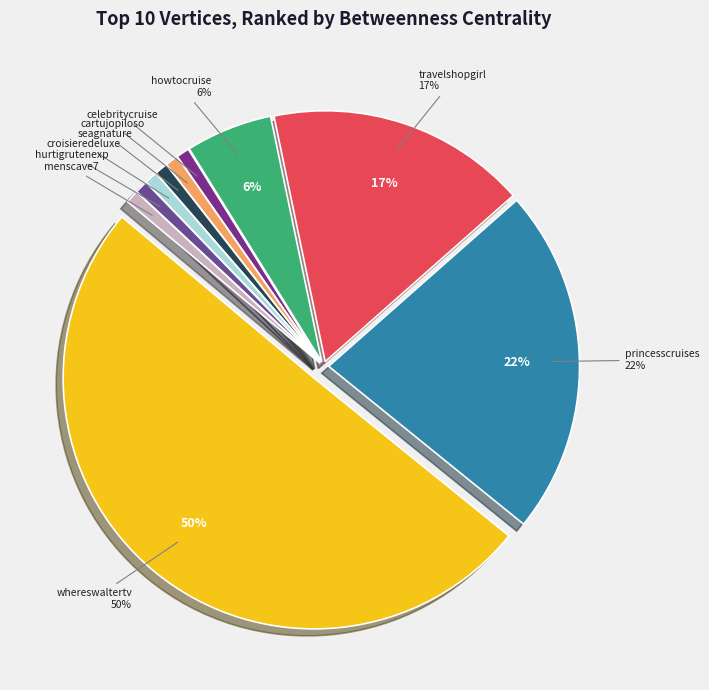

How many segments does this pie chart have?

10